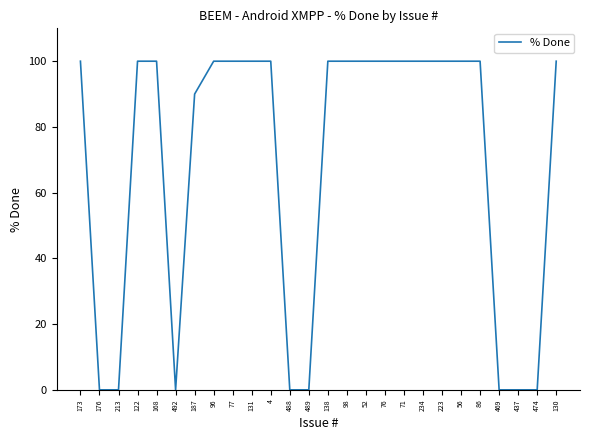

What is the greatest value displayed?

100